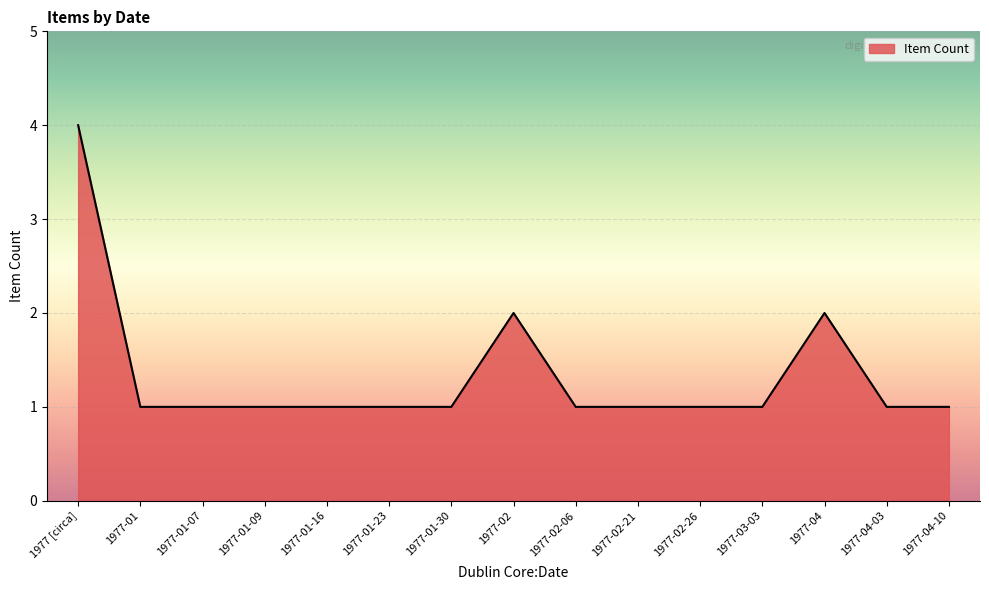

Approximately how many times larger is the value at 1977 [circa] compared to 1977-01-07?

4.0